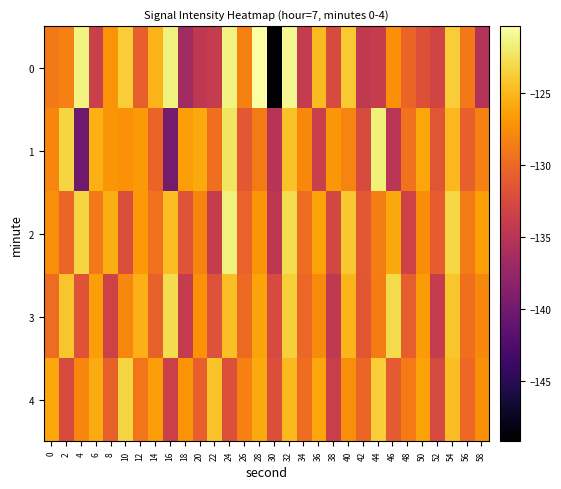

Count the number of data series in this chart.

5